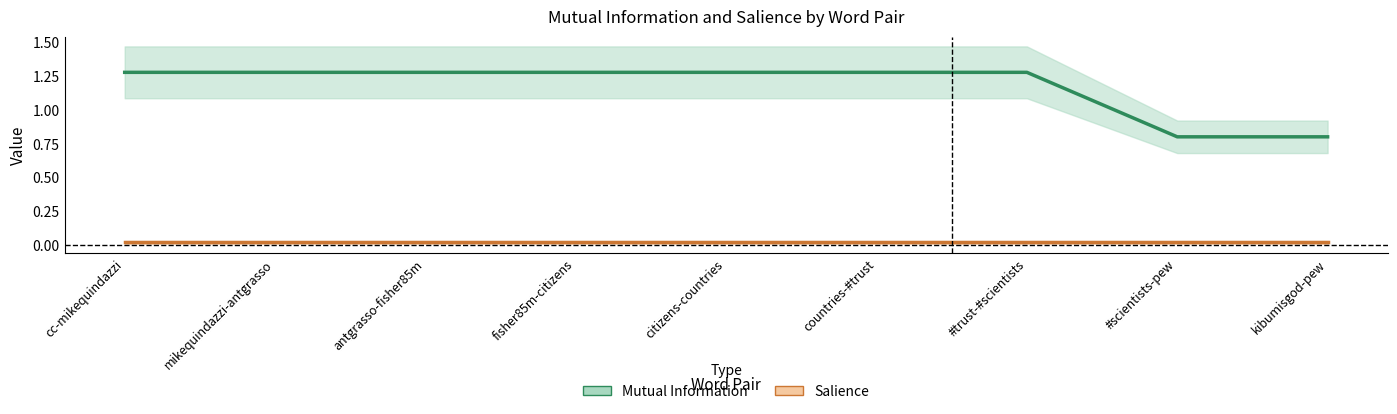

What is the difference between the second highest and second lowest values in the Mutual Information series?

0.5